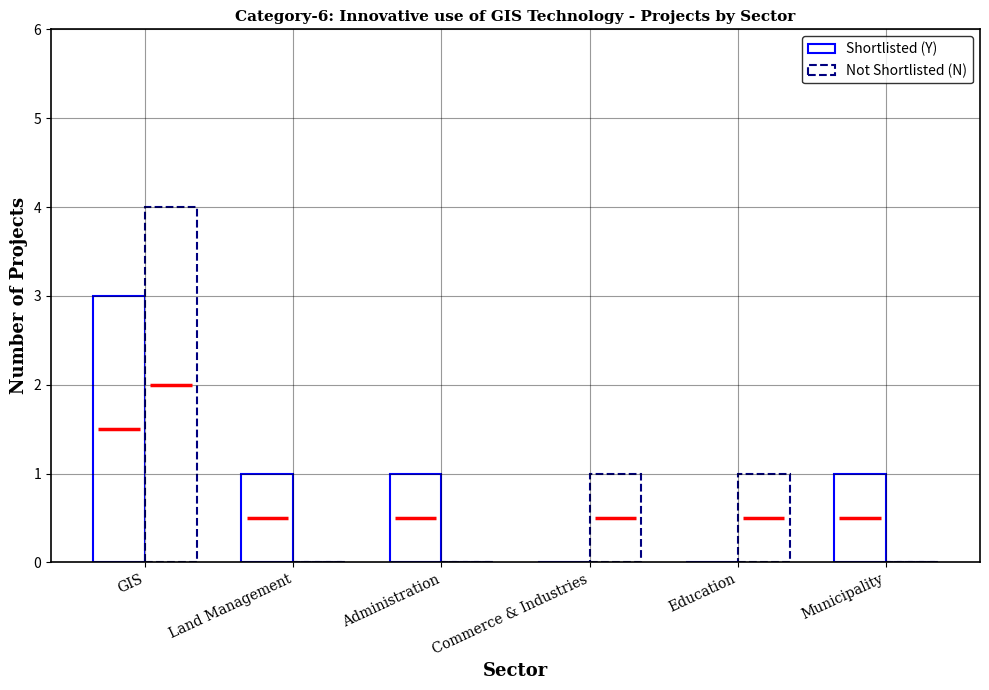

Which series has the largest total across all categories?

Shortlisted (Y)